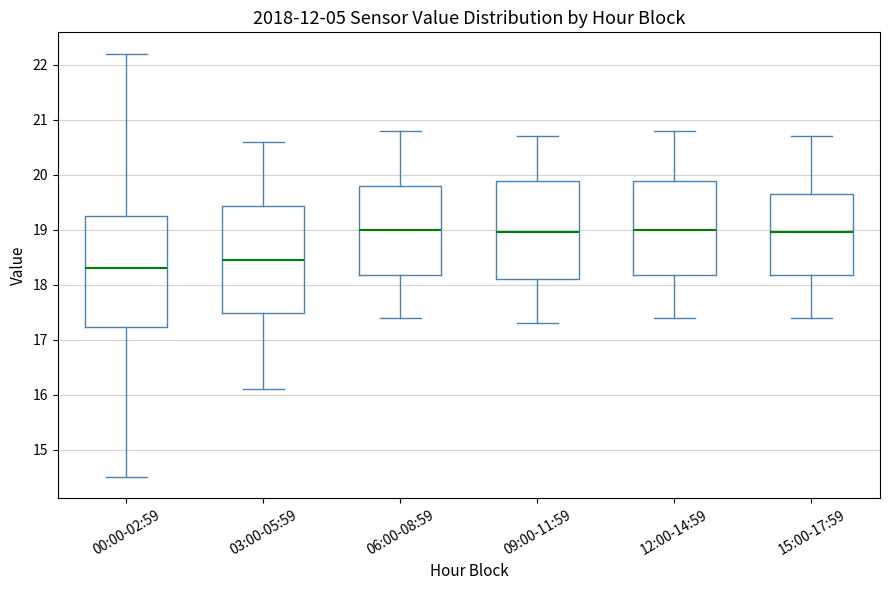

Where does the upper whisker of the box for 06:00-08:59 end on the y-axis? The values are not printed on the chart, so give them approximately, as read against the axis.

20.8